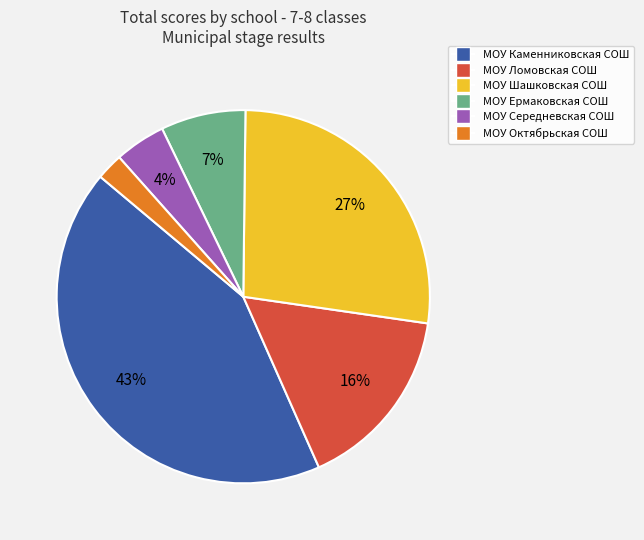

Is there a majority slice in this chart?

No